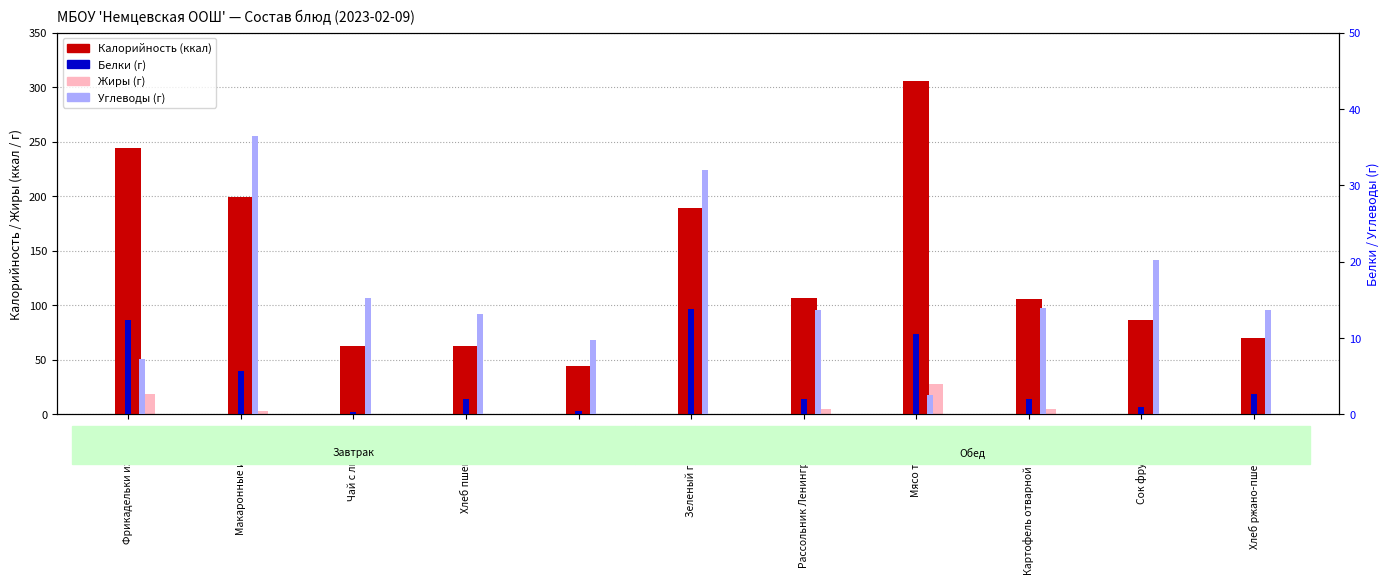

What is the sum of all Белки values?

52.9